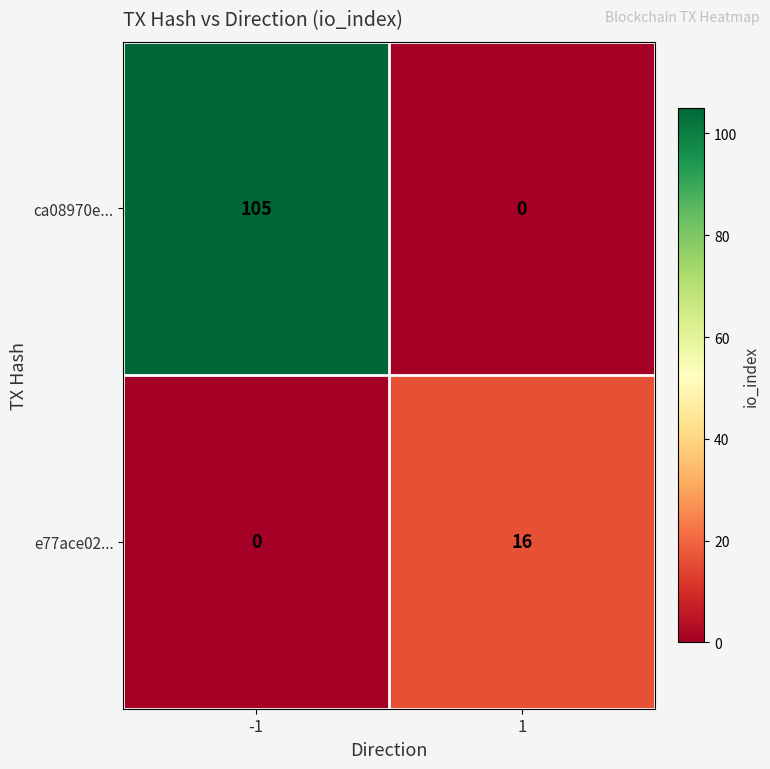

List the series in order of their overall mean, highest first.

ca08970e..., e77ace02...